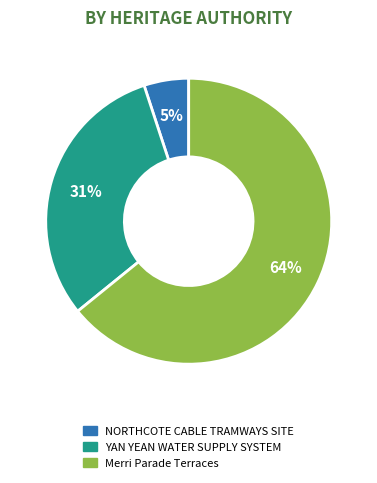

Is there any slice that represents more than half of the pie?

Yes